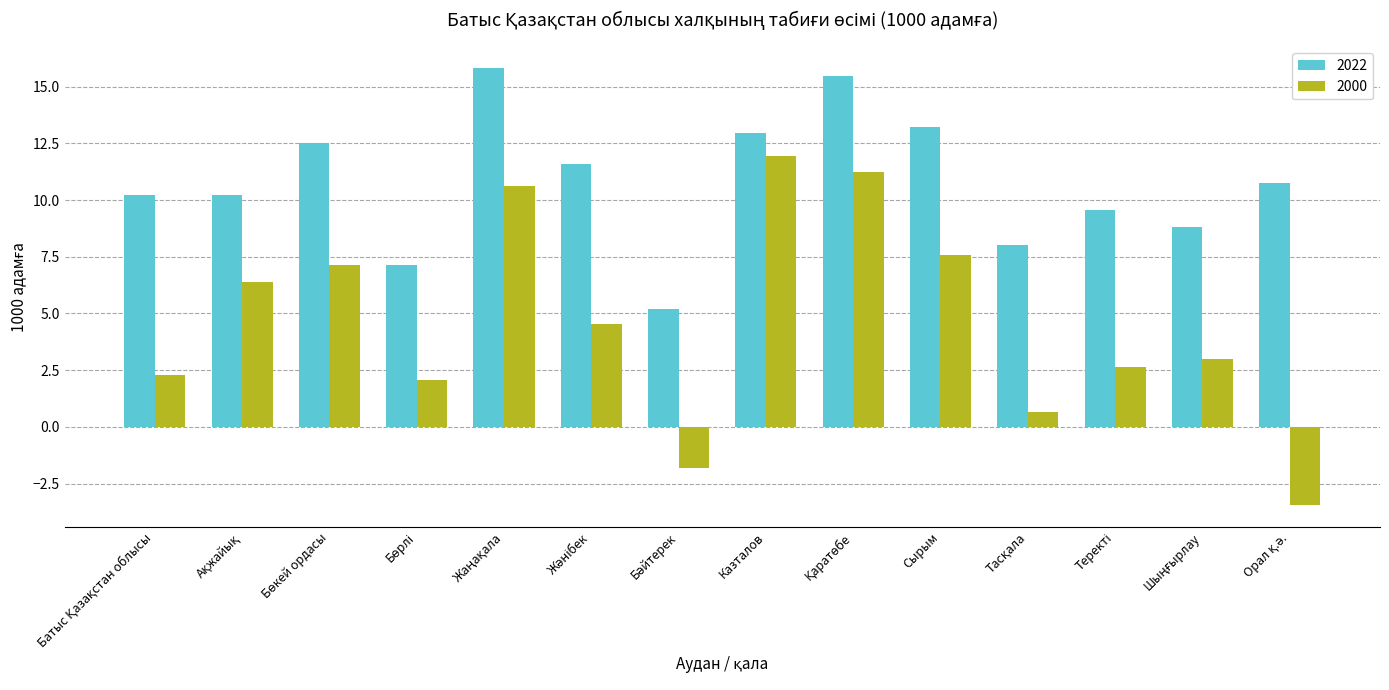

At how many categories does at least one series exceed 1?

14